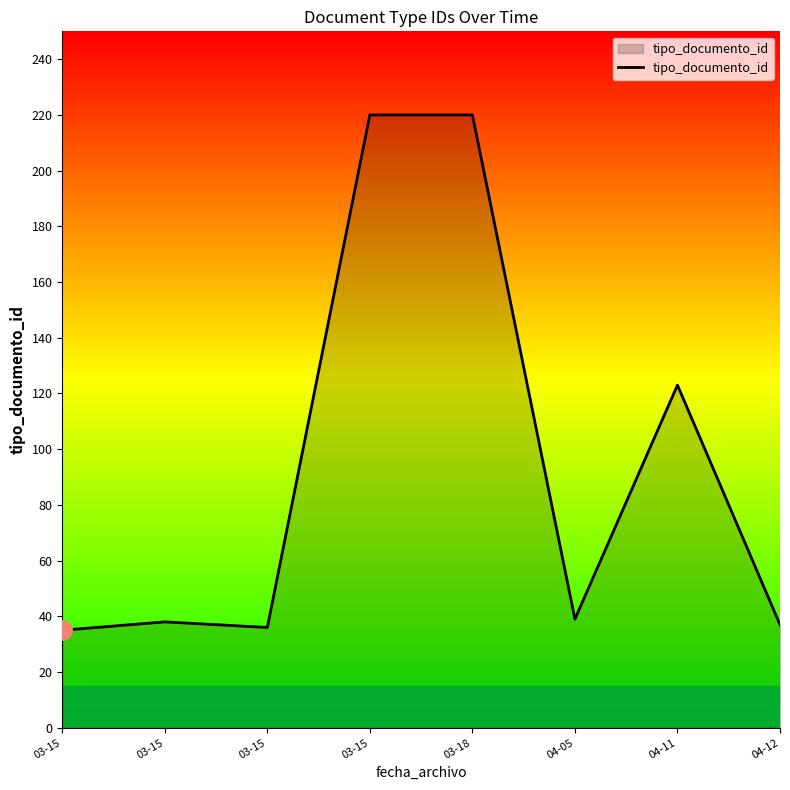

What is the label of the 1st point from the left?

03-15